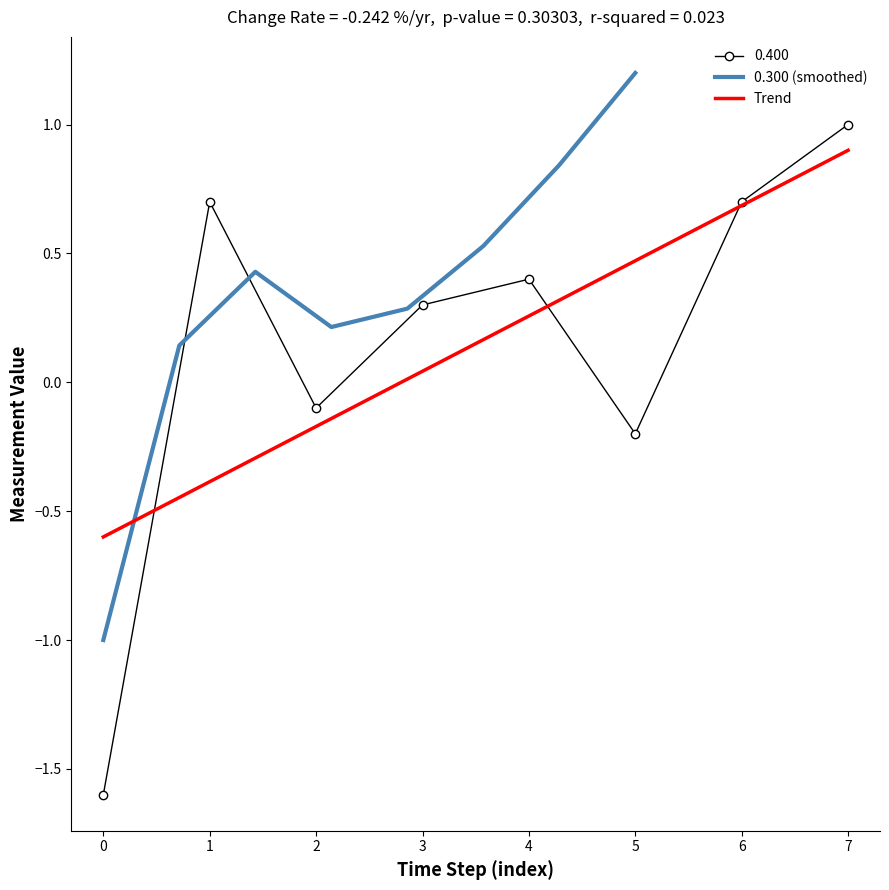

How many times do Trend and 0.300 (smoothed) cross each other?

1